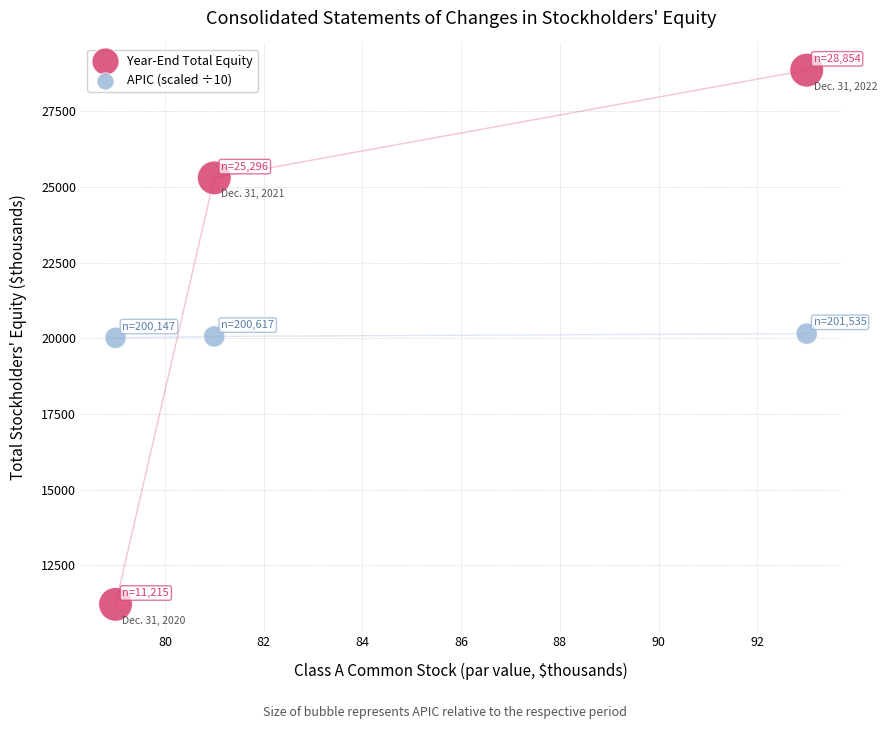

Which series contains the lowest Y value?

Year-End Total Equity